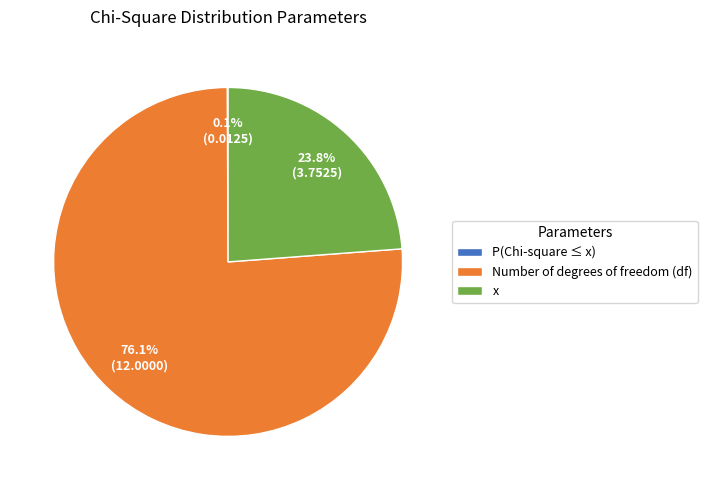

What is the largest slice in the pie chart?

Number of degrees of freedom (df)